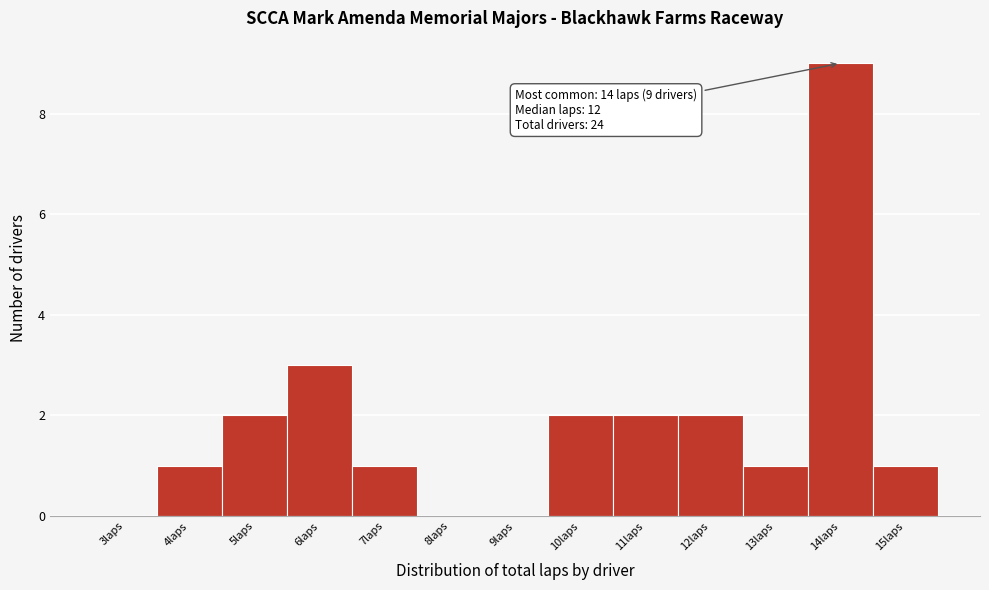

Reading left to right, transcribe all the data shown in this chart.

3laps=0	4laps=1	5laps=2	6laps=3	7laps=1	8laps=0	9laps=0	10laps=2	11laps=2	12laps=2	13laps=1	14laps=9	15laps=1